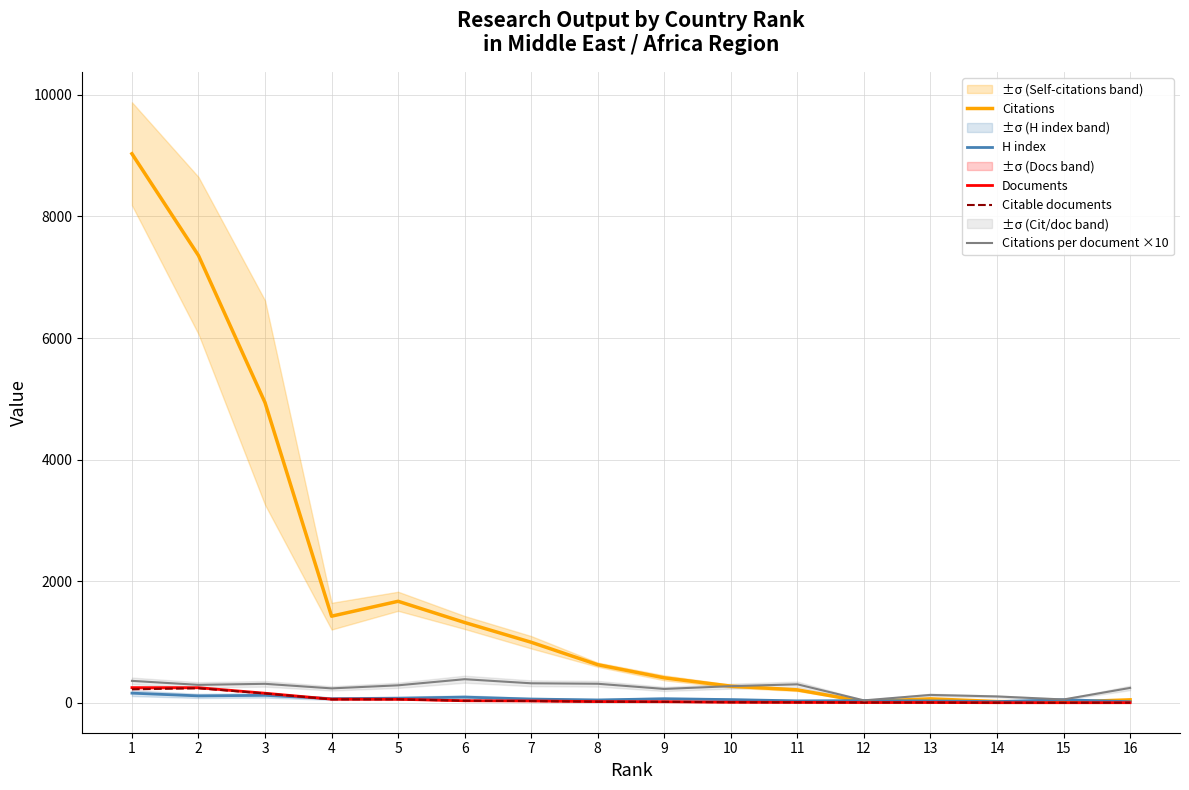

Which has a higher value, 13 or 5?

5